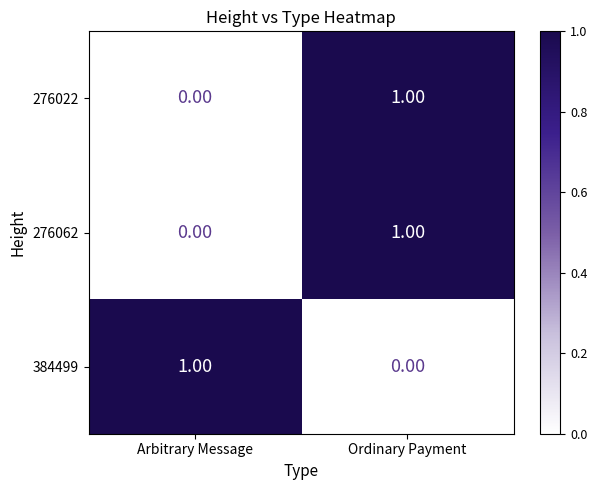

Is the value of 384499 at Arbitrary Message greater than the value of 276062 at Arbitrary Message?

Yes